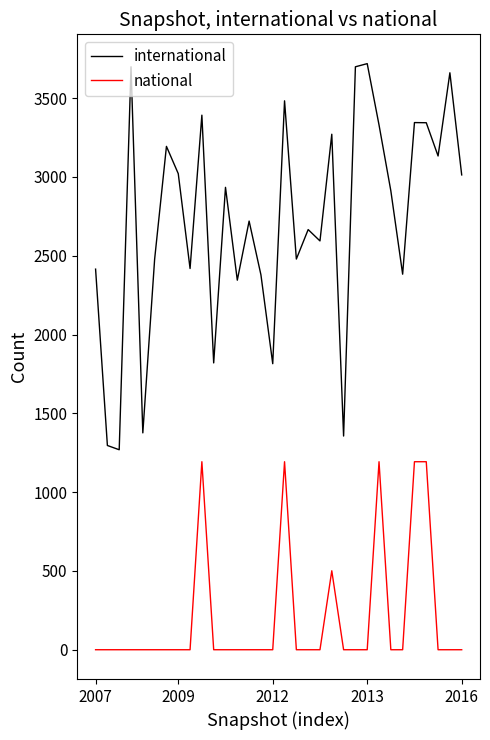

True or false: international and national intersect in this chart.

False